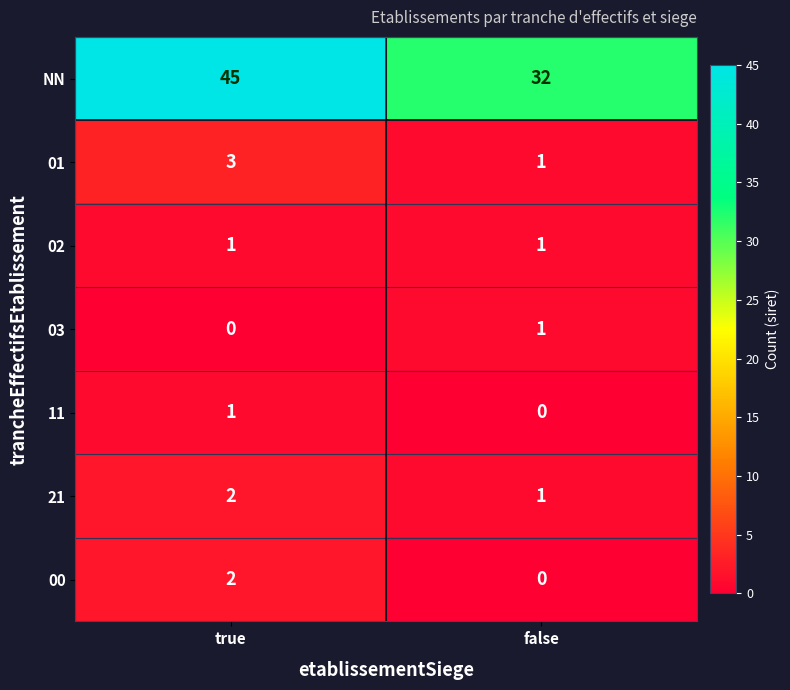

Rank the categories by 11 value from highest to lowest.

true, false